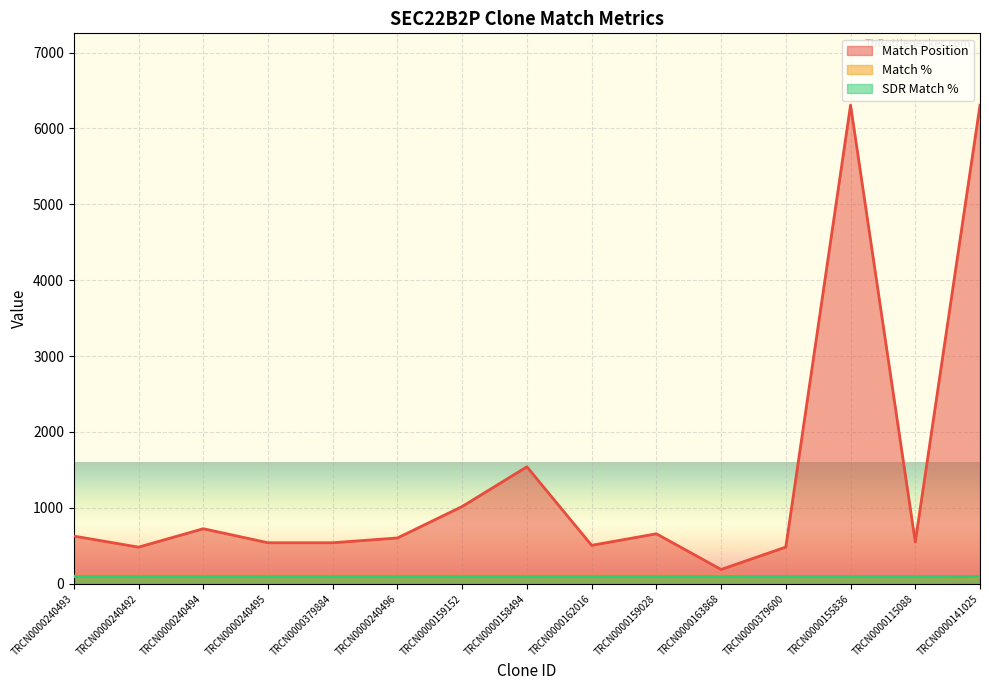

Does the chart display data point markers on the line(s)?

No